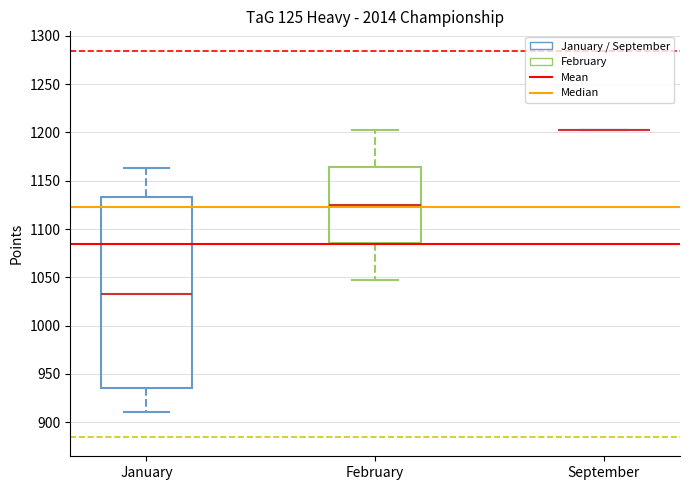

Reading left to right, transcribe this box plot: for each box, give where its median line is, the range the box spans, and where its two whiskers end, as read against the y-axis. The values are not printed on the chart, so give them approximately, as read against the axis.

January: median 1035, box 935 to 1135, whiskers 910 to 1165
February: median 1125, box 1085 to 1165, whiskers 1045 to 1205
September: box collapsed to a line at 1205, whiskers 1205 to 1205